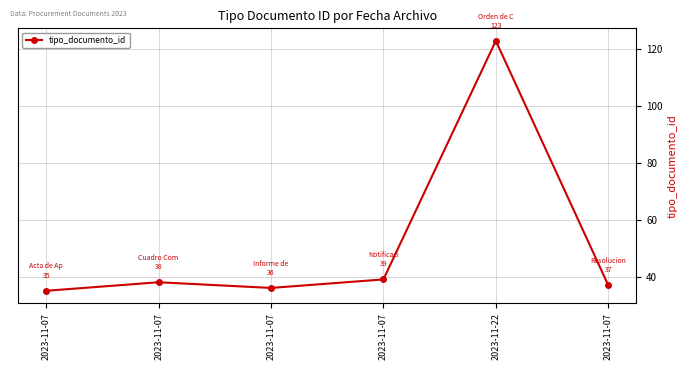

True or false: the data shows 13 at 2023-11-07.

False